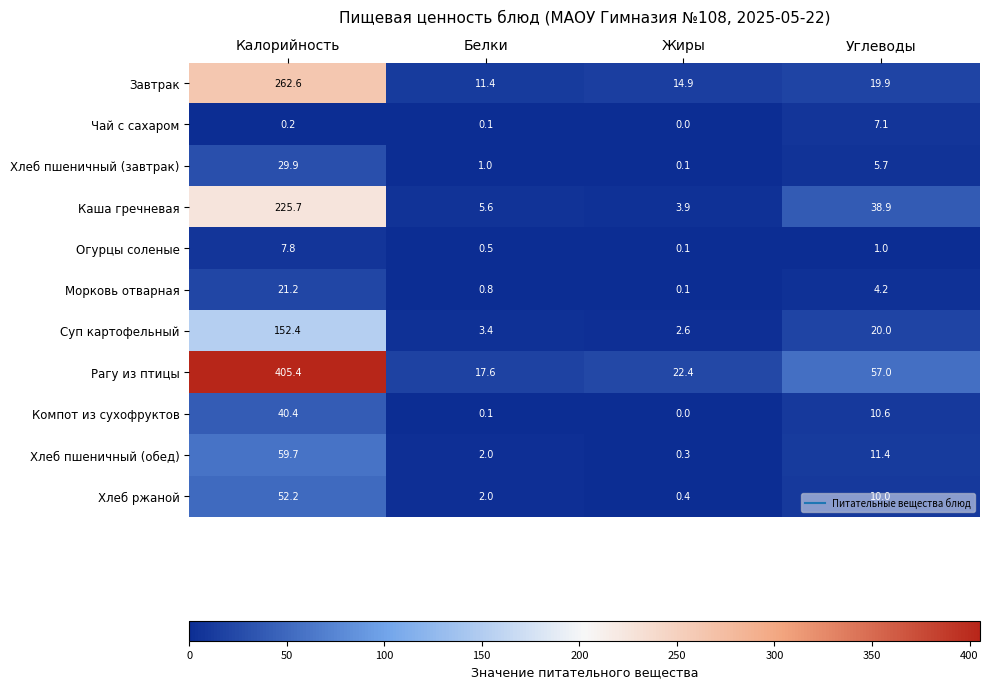

Which series has the largest total across all categories?

Рагу из птицы